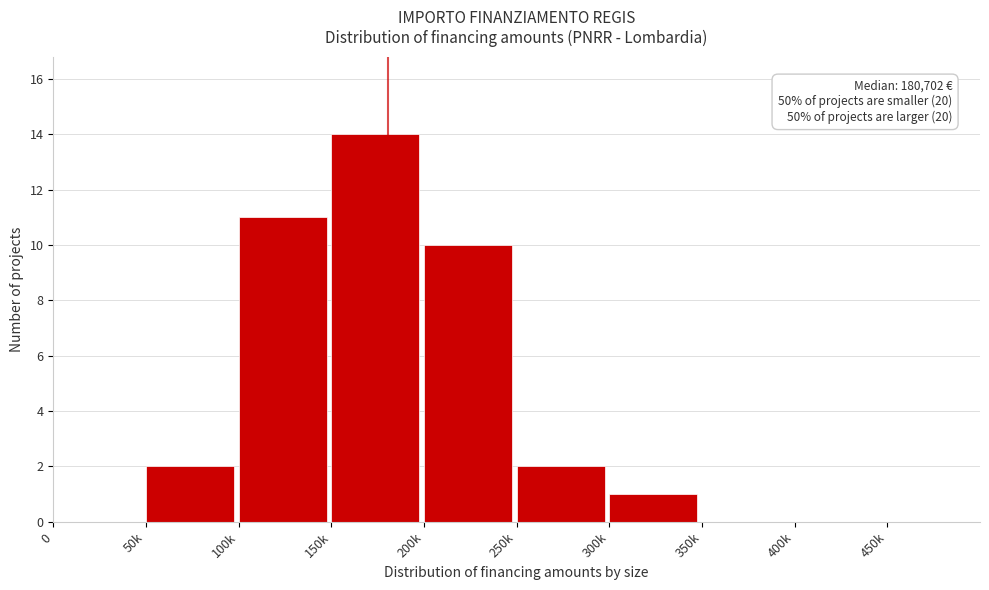

Reading left to right, extract all data points from this chart.

0=0	50k=2	100k=11	150k=14	200k=10	250k=2	300k=1	350k=0	400k=0	450k=0